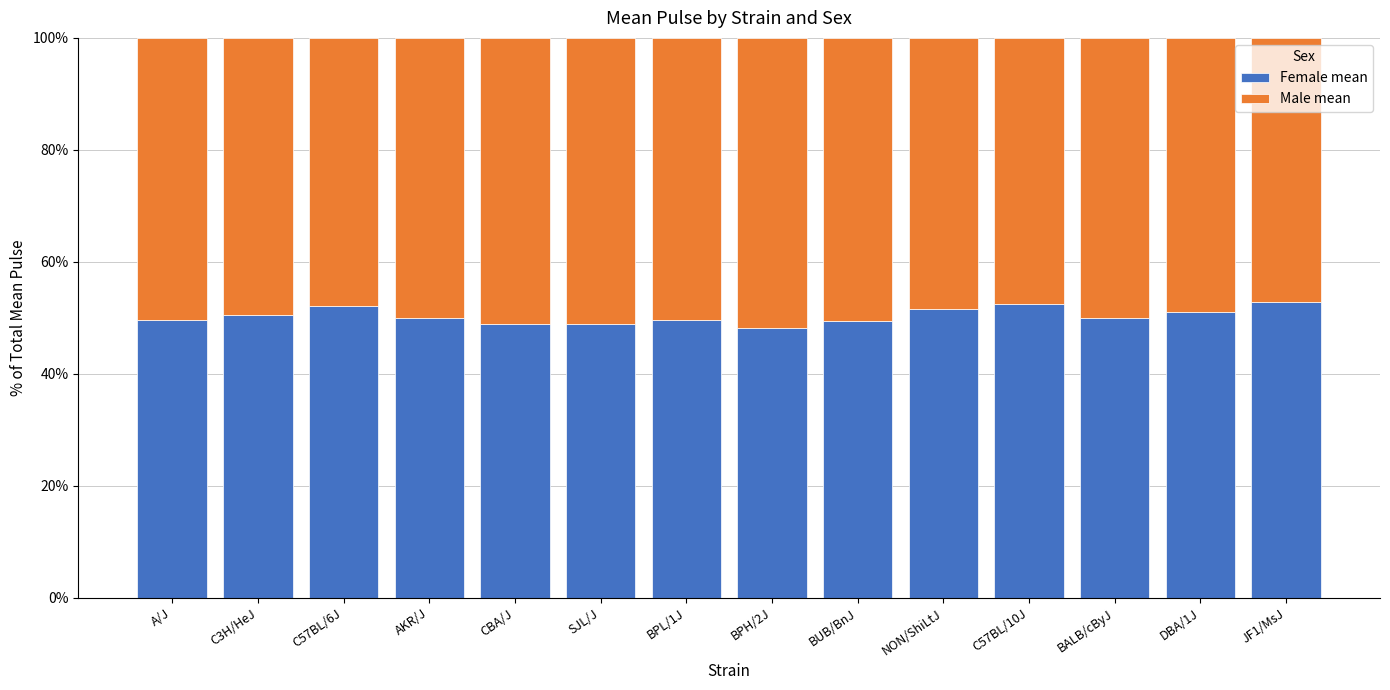

What is the total value across all series at C3H/HeJ?

100.0